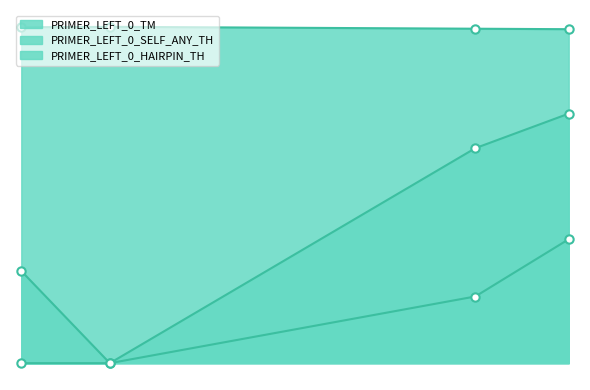

Rank the categories by PRIMER_LEFT_0_TM value from lowest to highest.

3283, 2869, 859, 1251